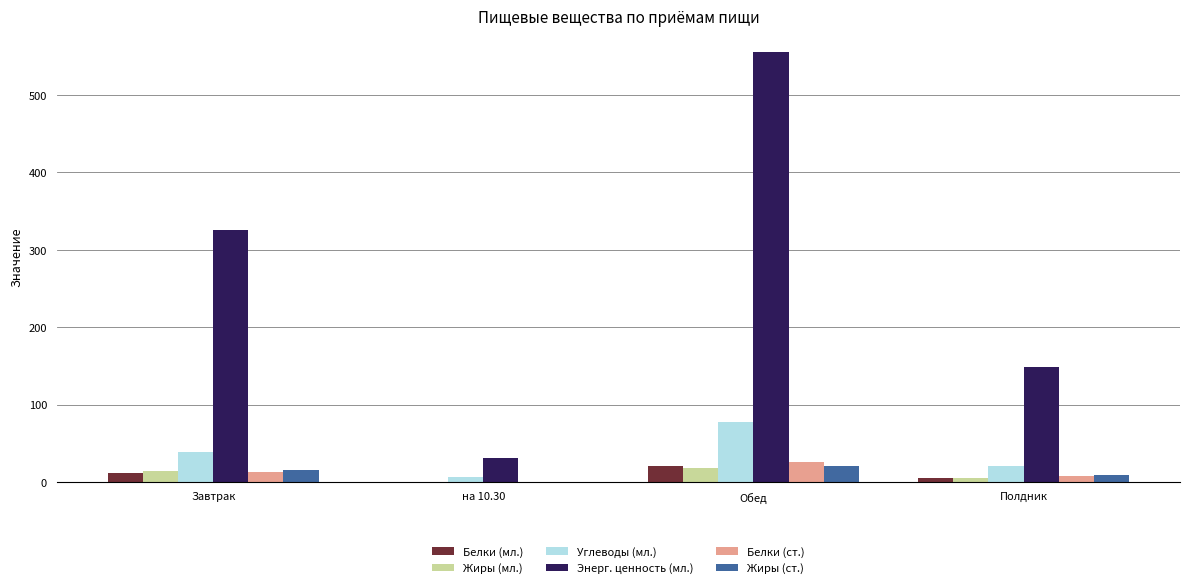

Are the bars horizontal?

No